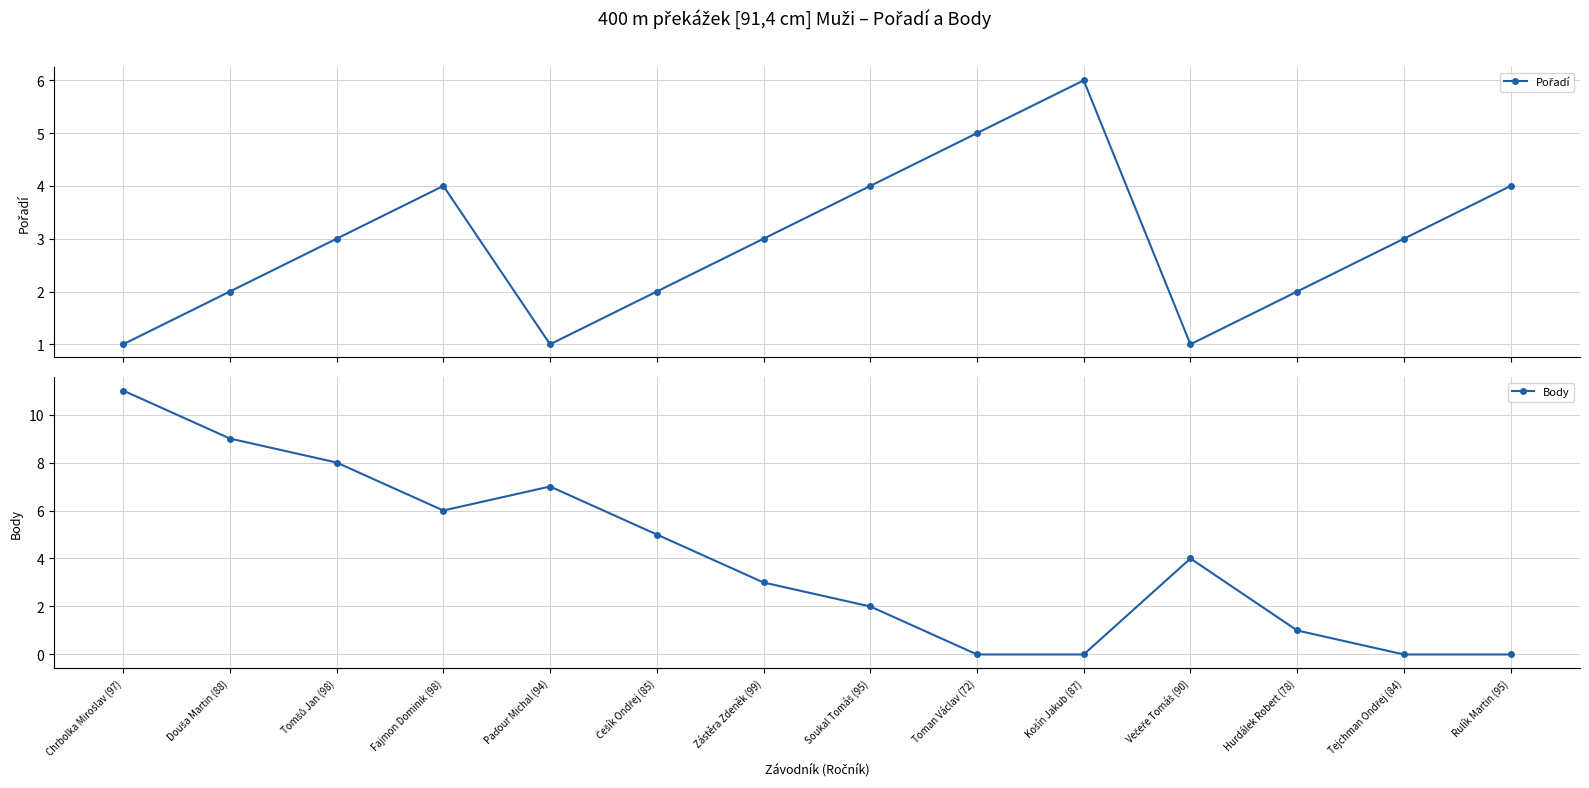

The Pořadí series shows 9 at Toman Václav (72). True or false?

False